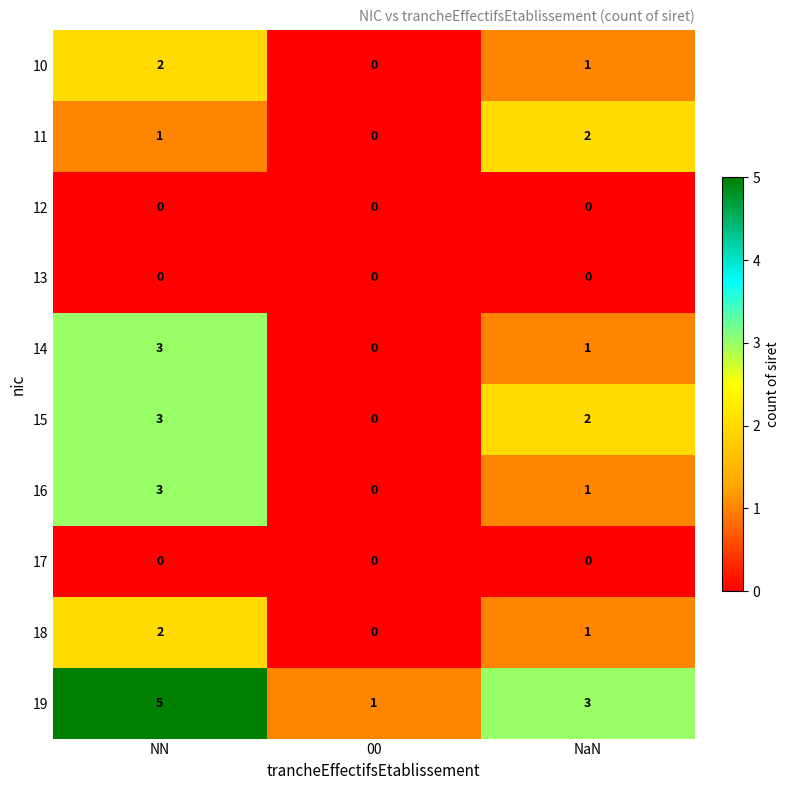

How many 19 values are between 1 and 5?

3